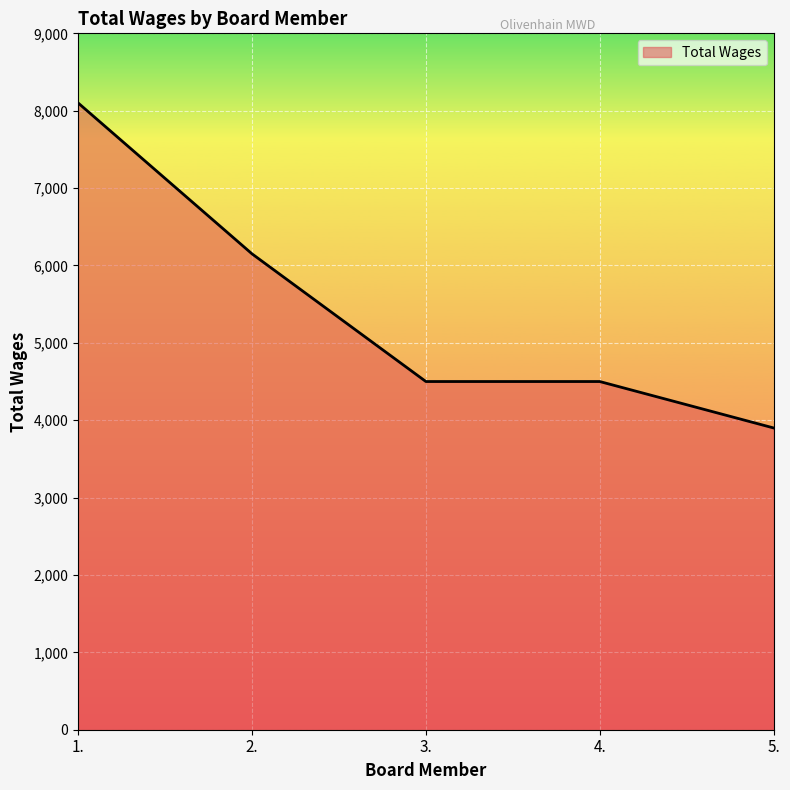

Approximately how many times larger is the value at 2. compared to 5.?

1.6